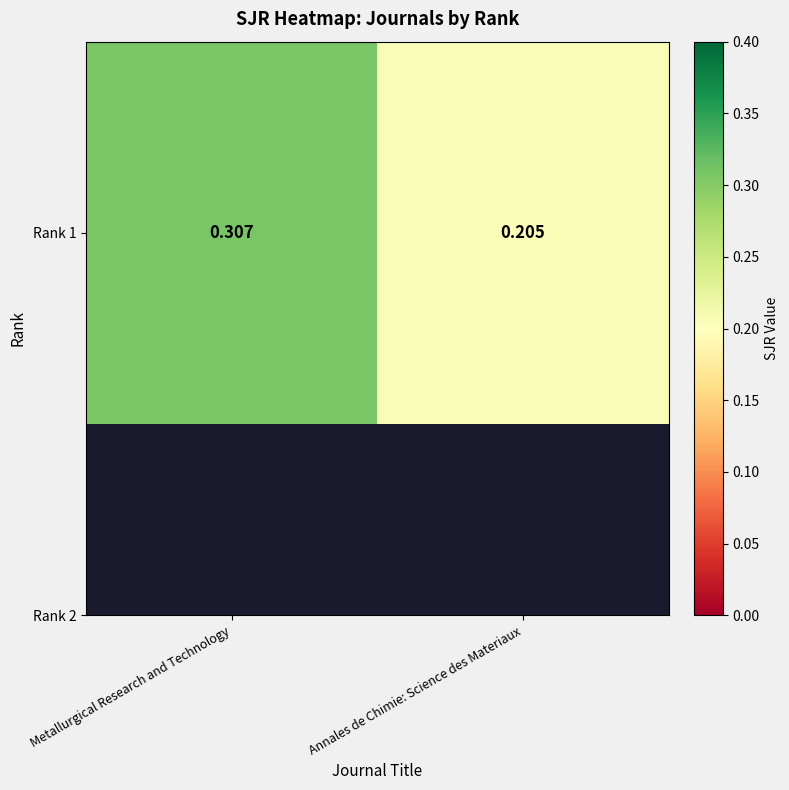

The chart shows a value of 0.2 at Annales de Chimie: Science des Materiaux. True or false?

True